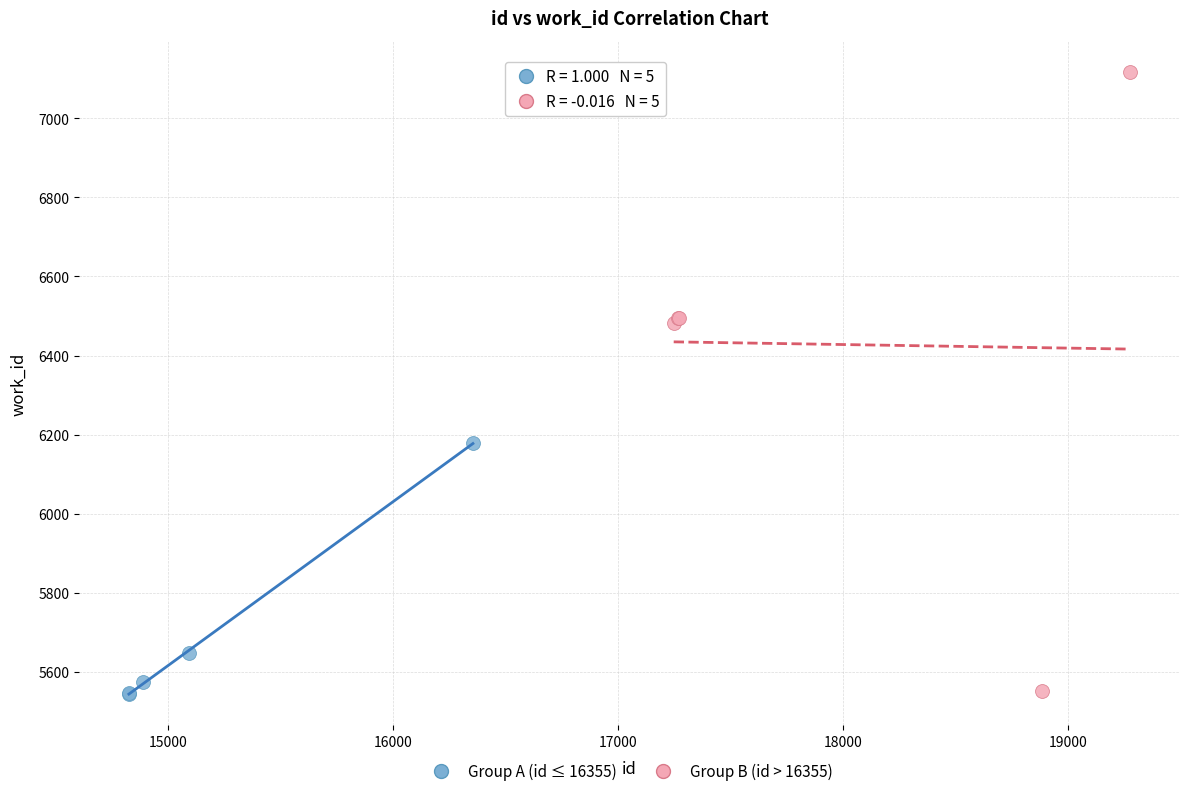

Which series reaches the maximum Y coordinate?

Group B (id > 16355)